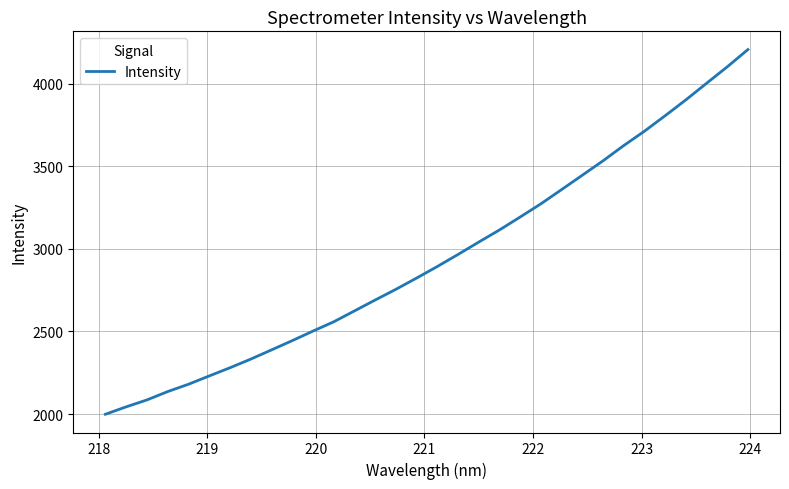

Count the number of categories in the chart.

32